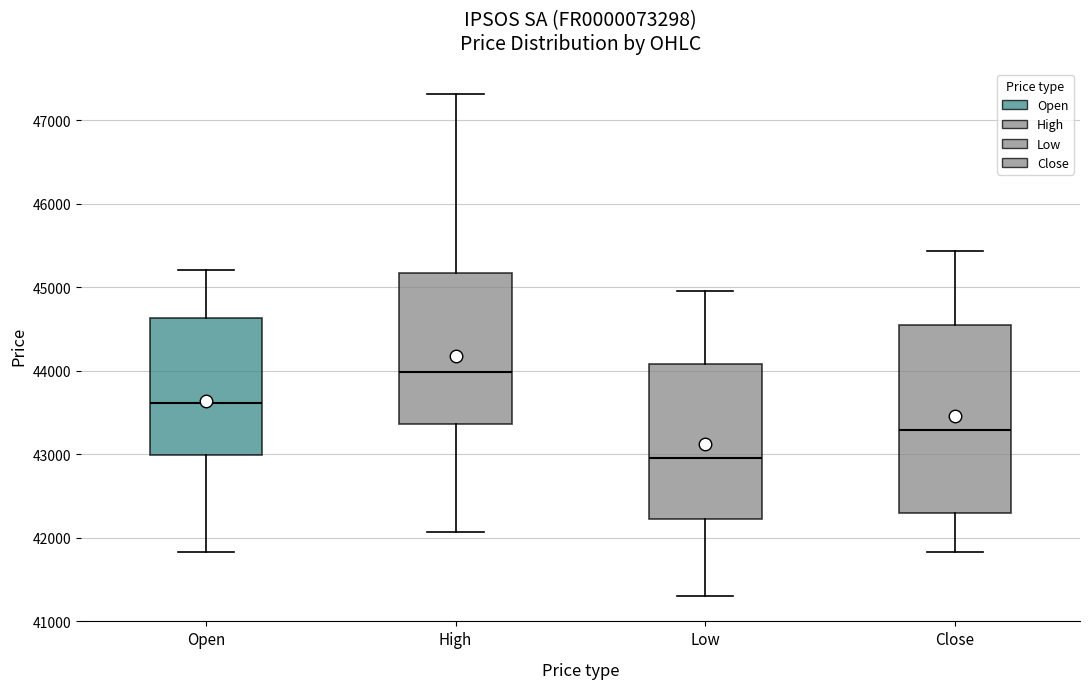

Reading left to right, transcribe this box plot: for each box, give where its median line is, the range the box spans, and where its two whiskers end, as read against the y-axis. The values are not printed on the chart, so give them approximately, as read against the axis.

Open: median 43600, box 43000 to 44600, whiskers 41800 to 45200
High: median 44000, box 43400 to 45200, whiskers 42100 to 47300
Low: median 43000, box 42200 to 44100, whiskers 41300 to 45000
Close: median 43300, box 42300 to 44500, whiskers 41800 to 45400